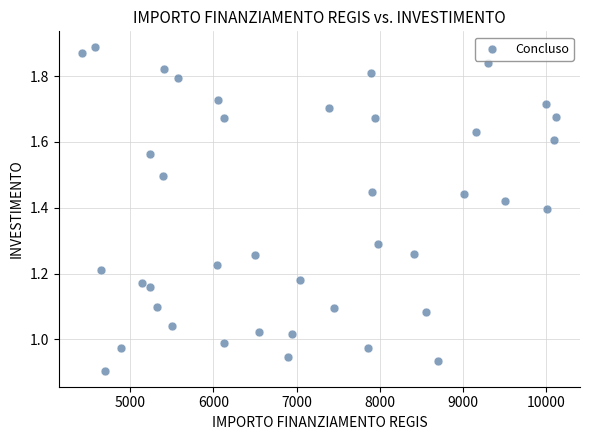

What is the range of X values (max minus min)?

5696.0